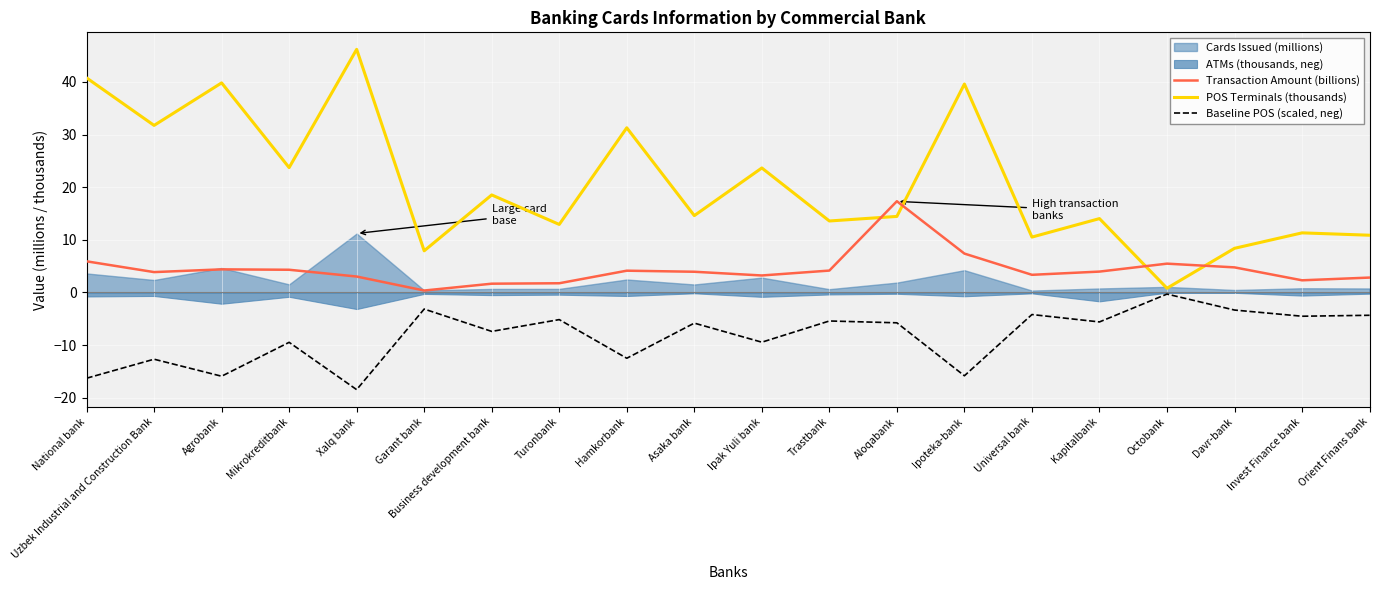

True or false: Transaction Amount (billions) has a value of 3.2 at Ipak Yuli bank.

True